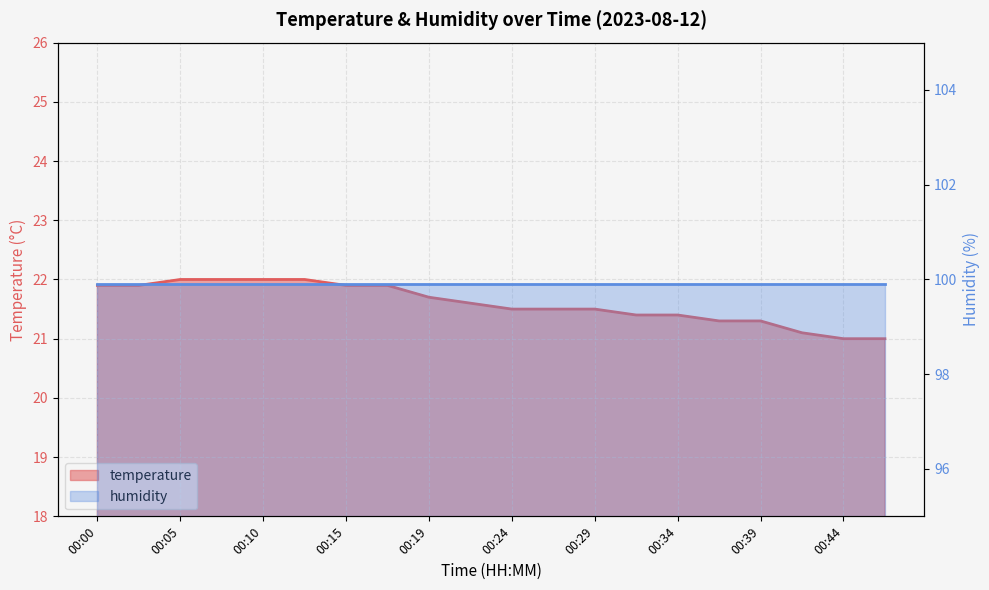

The value at 00:22 is 21.6. True or false?

True